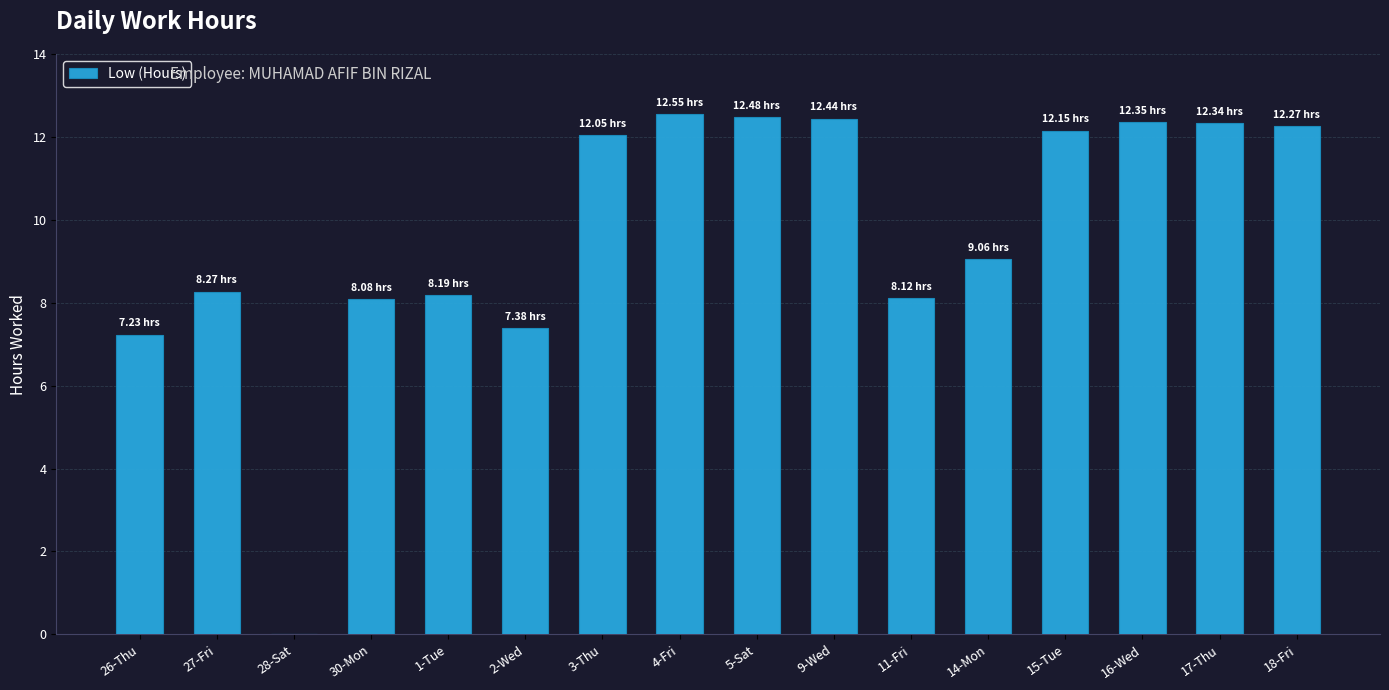

What is the average value?

9.7